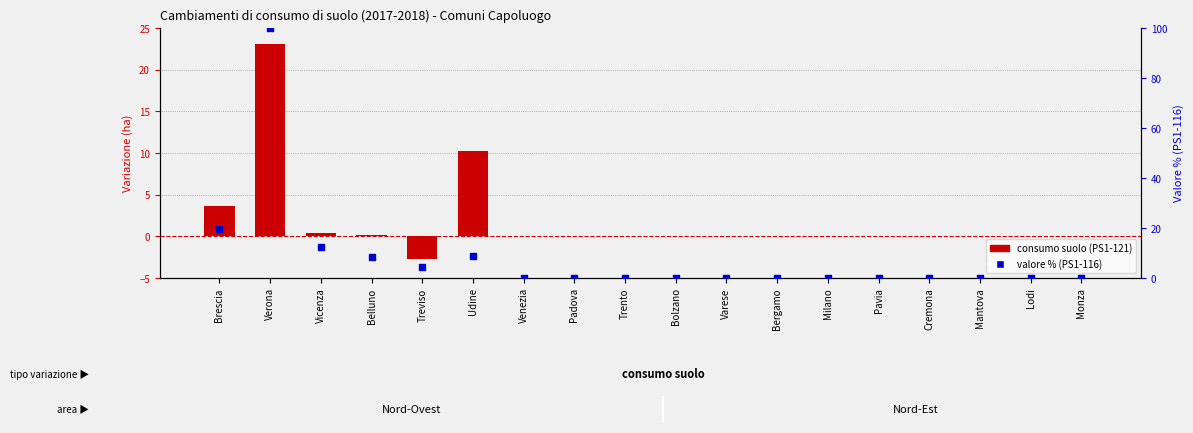

At which category is the sum across all series the highest?

Verona